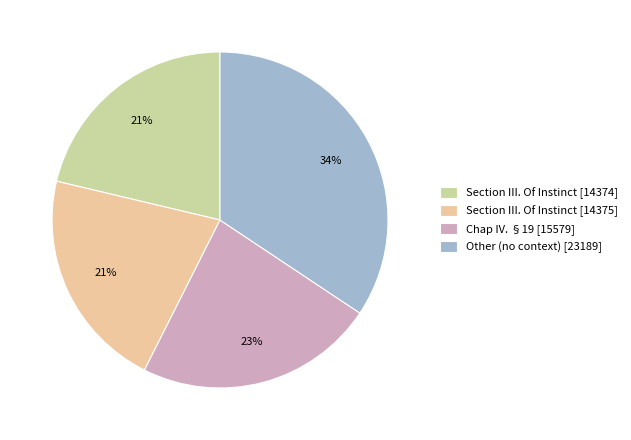

Do Section III. Of Instinct [14375] and Chap IV. §19 [15579] together represent more than half of the pie?

No